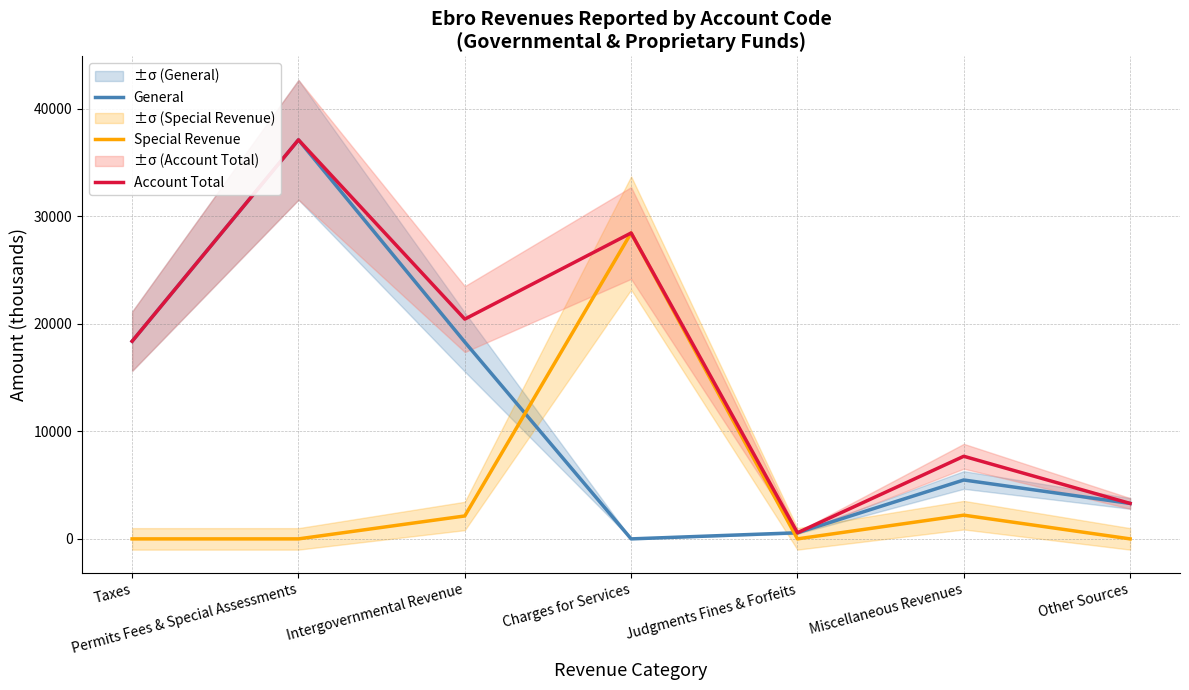

Rank the series by their average value, from lowest to highest.

Special Revenue, General, Account Total